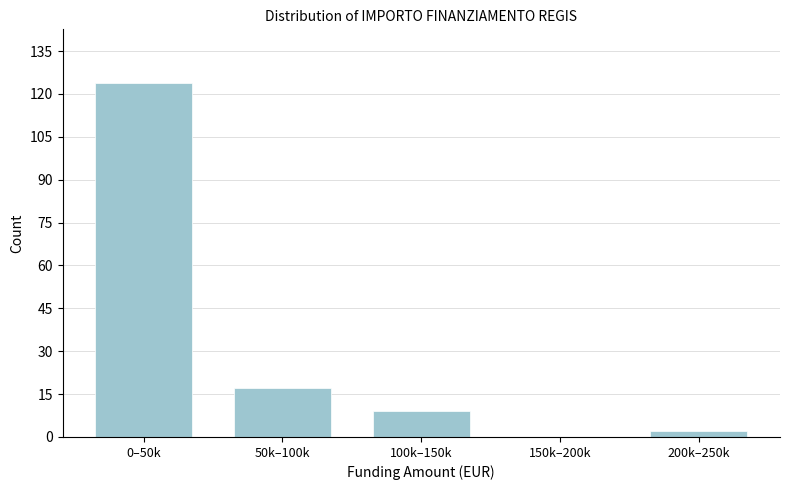

Reading left to right, extract all data points from this chart.

0–50k=124	50k–100k=17	100k–150k=9	150k–200k=0	200k–250k=2